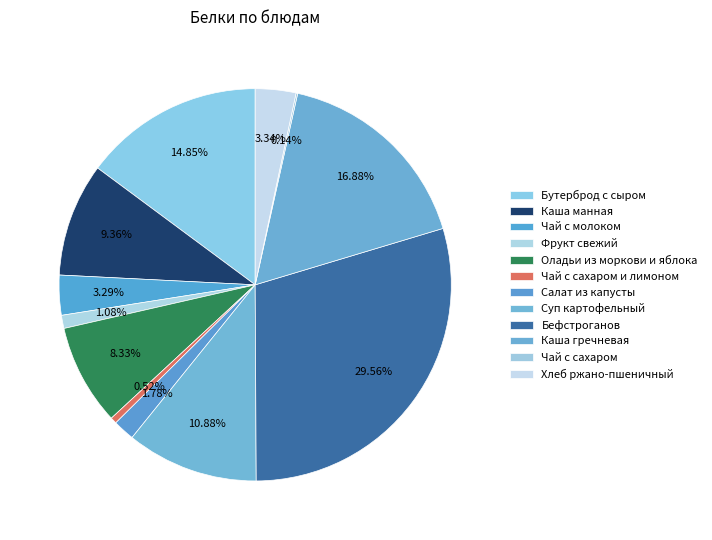

Which category has the biggest portion of the pie?

Бефстроганов